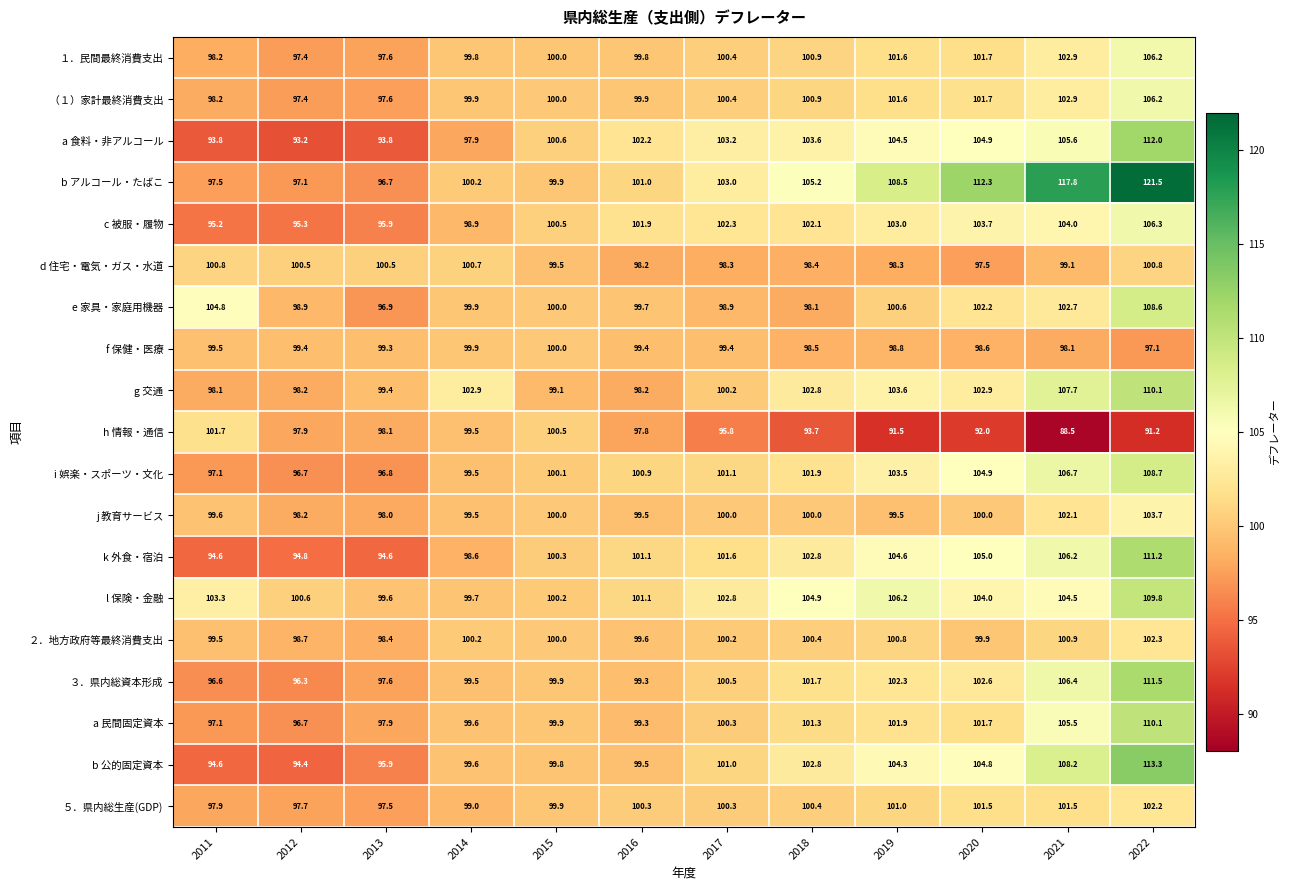

What is the total value across all series at 2020?

1941.9